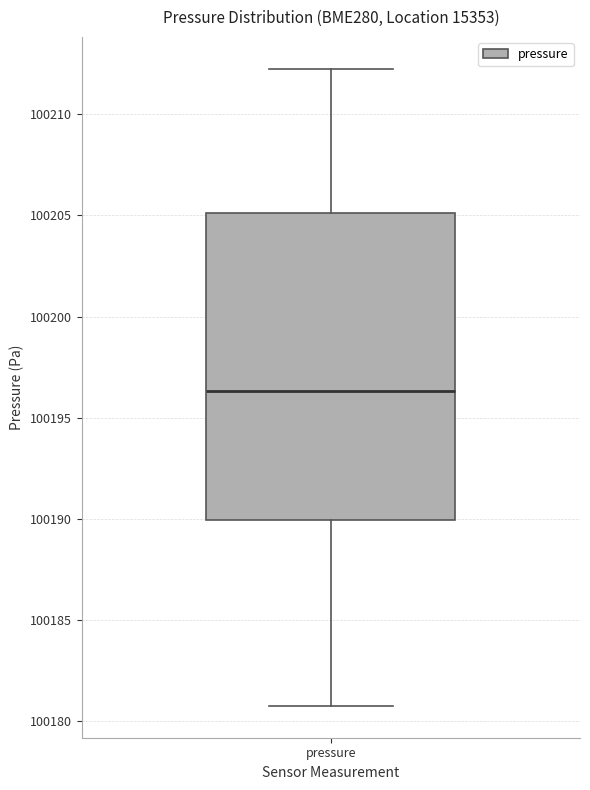

Read this box plot against the y-axis: the position of the median line, the range covered by the box, and the ends of both whiskers. The values are not printed on the chart, so give them approximately, as read against the axis.

median 100196.5, box 100190.0 to 100205.0, whiskers 100181.0 to 100212.5